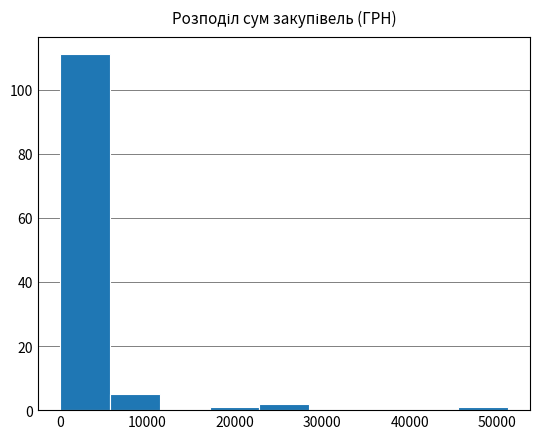

Reading left to right, transcribe this chart: for each bar, give the range it covers on the x-axis and its height. Neither the bar edges nor the heights are printed on the chart, so give them approximately, as read against the axes.

0 to 6000: 112
6000 to 11000: 6
11000 to 17000: 0
17000 to 23000: under 2
23000 to 28000: 2
28000 to 34000: 0
34000 to 40000: 0
40000 to 46000: 0
46000 to 51000: under 2